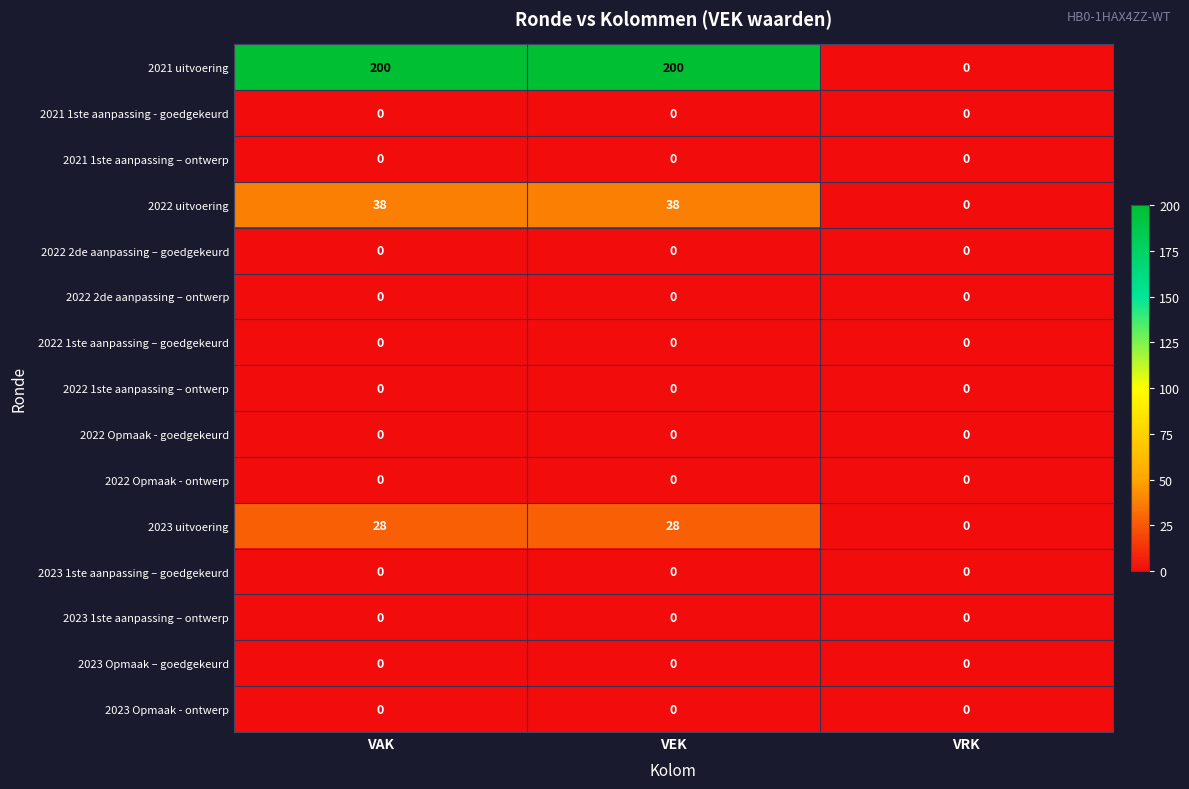

Which series has the largest range (max minus min)?

2021 uitvoering